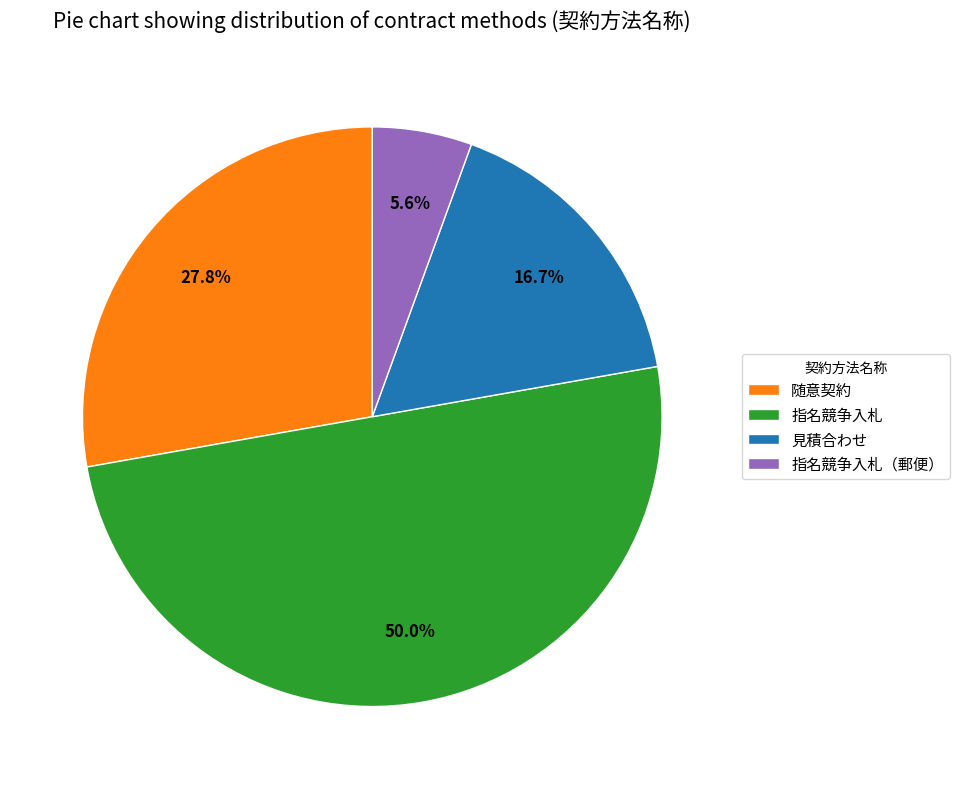

Is it true that 指名競争入札（郵便） is 6% of the pie?

True